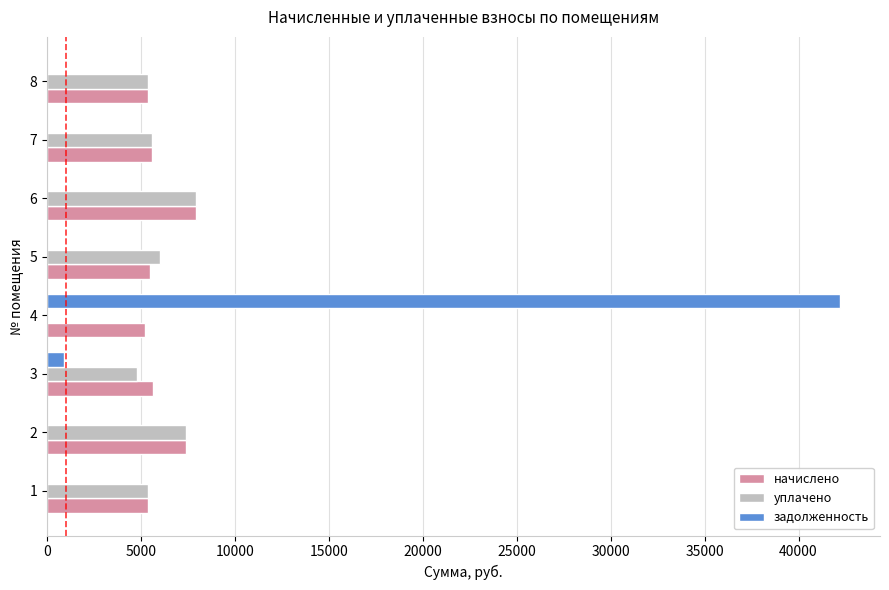

Which series changed the most between 3 and 4?

задолженность